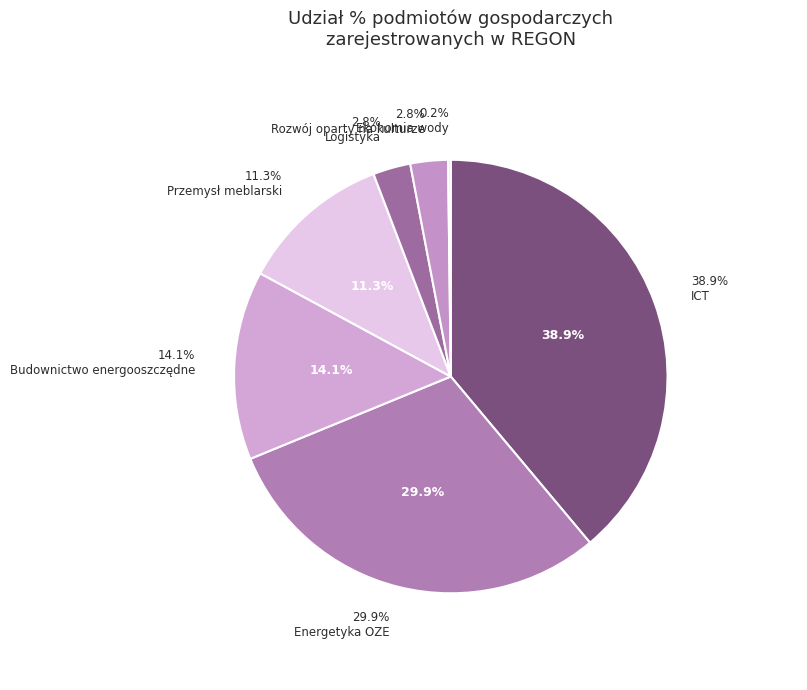

Is Rozwój oparty na kulturze the majority of the pie?

No